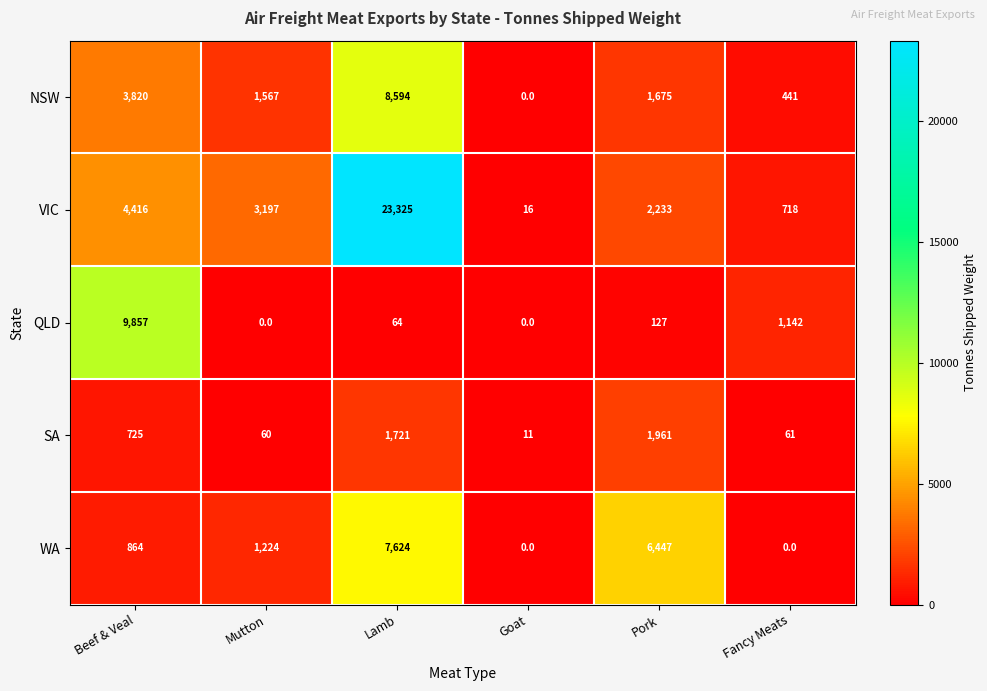

Which series has the largest total across all categories?

VIC